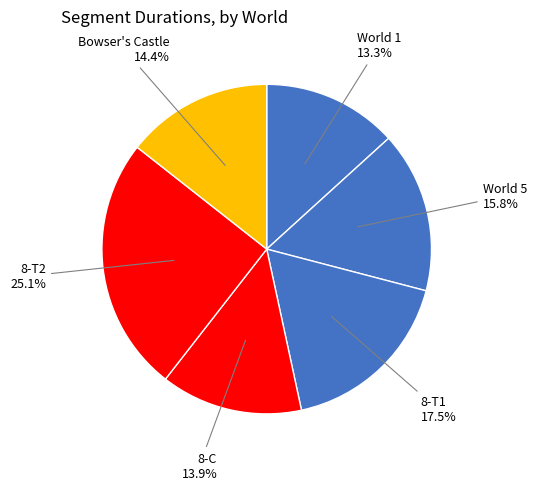

How much of the chart is everything except World 5?

84.2%